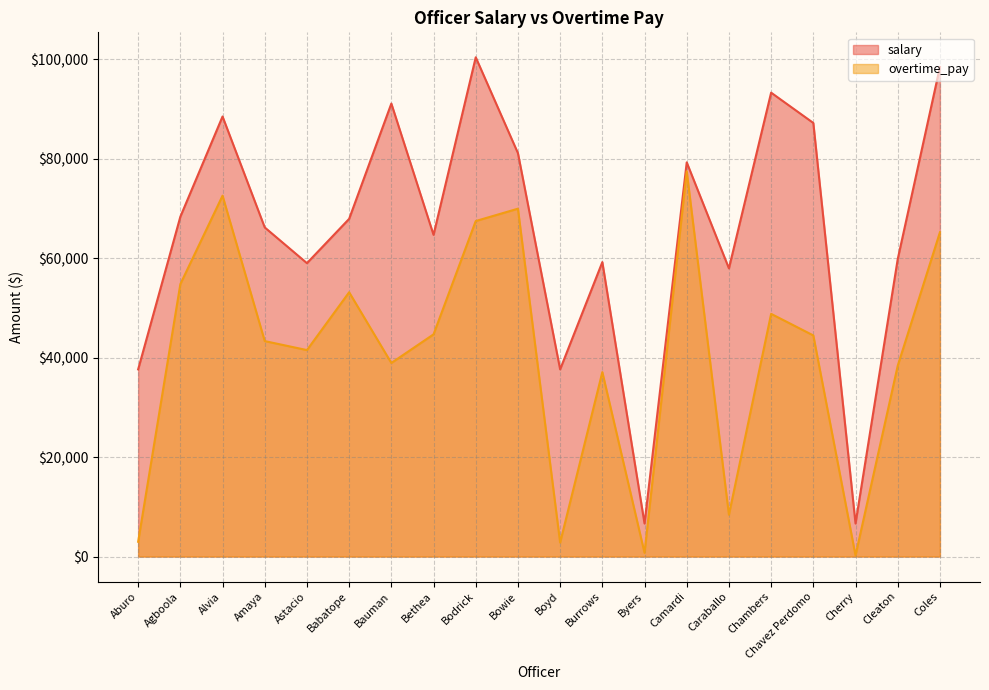

At which category does the chart reach its minimum across all series?

Cherry